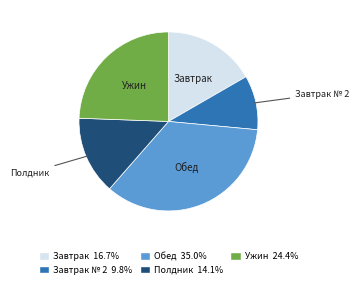

Is there any slice that represents more than half of the pie?

No